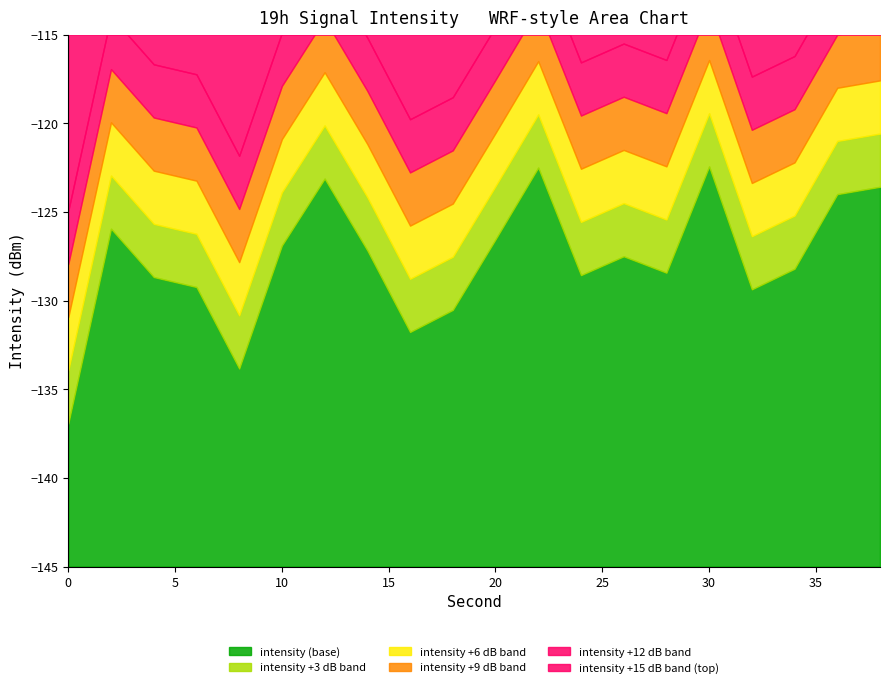

How many data points does each series have?

20